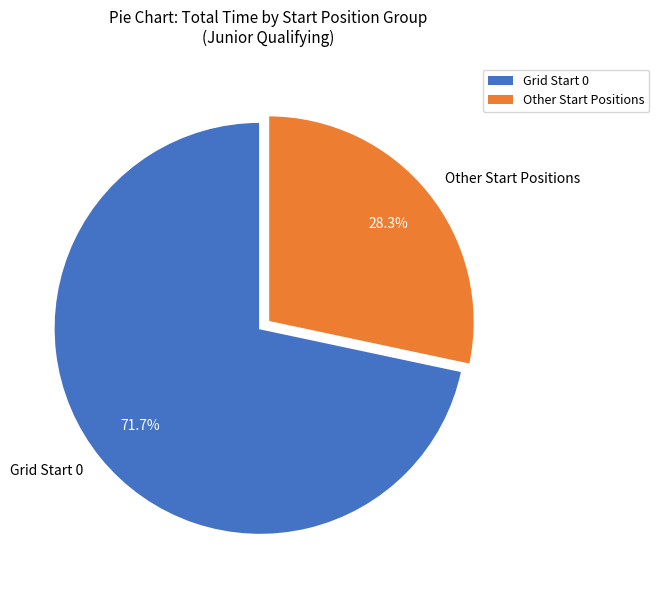

Does Grid Start 0 account for over 50% of the chart?

Yes